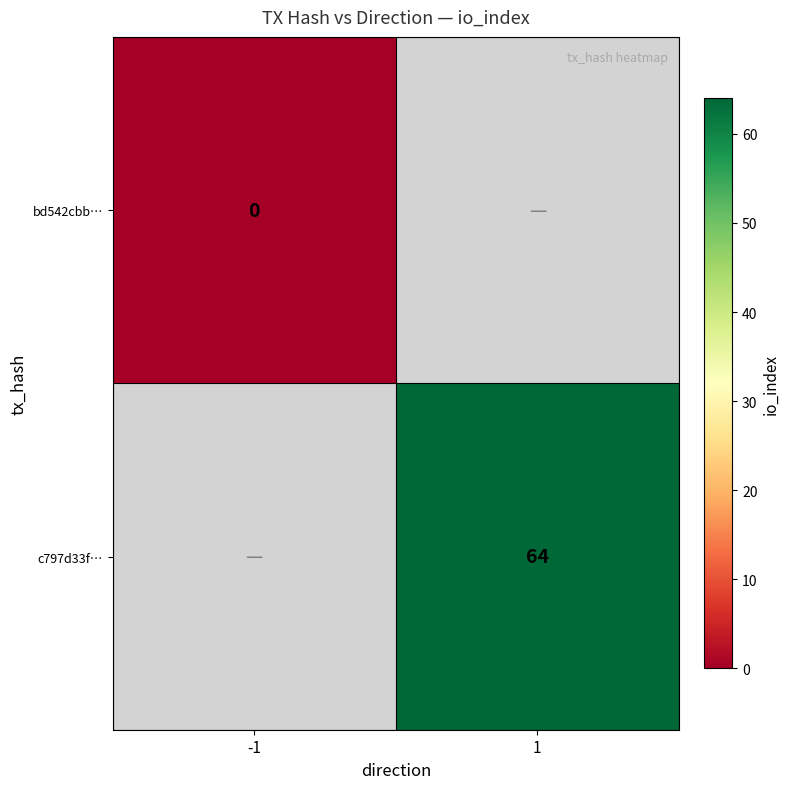

At how many categories does at least one series exceed 45?

1